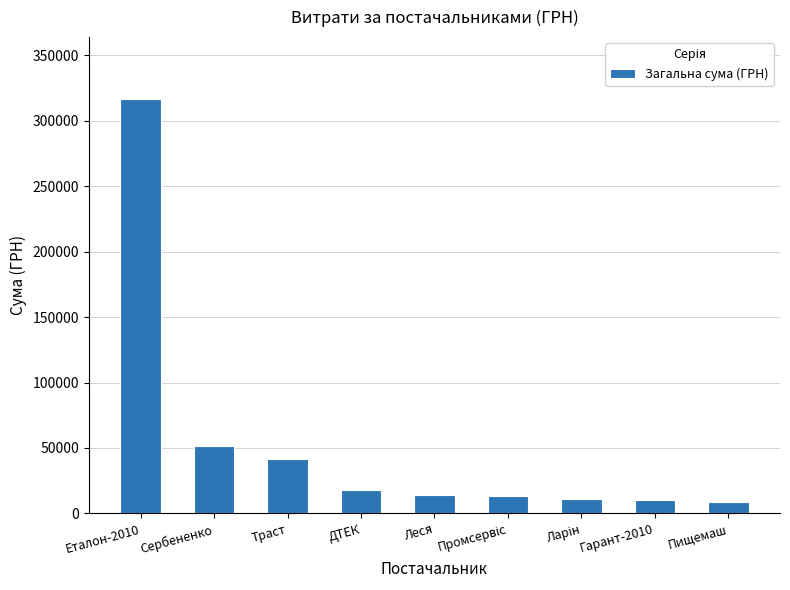

What is the difference between the maximum and minimum values?

307423.3